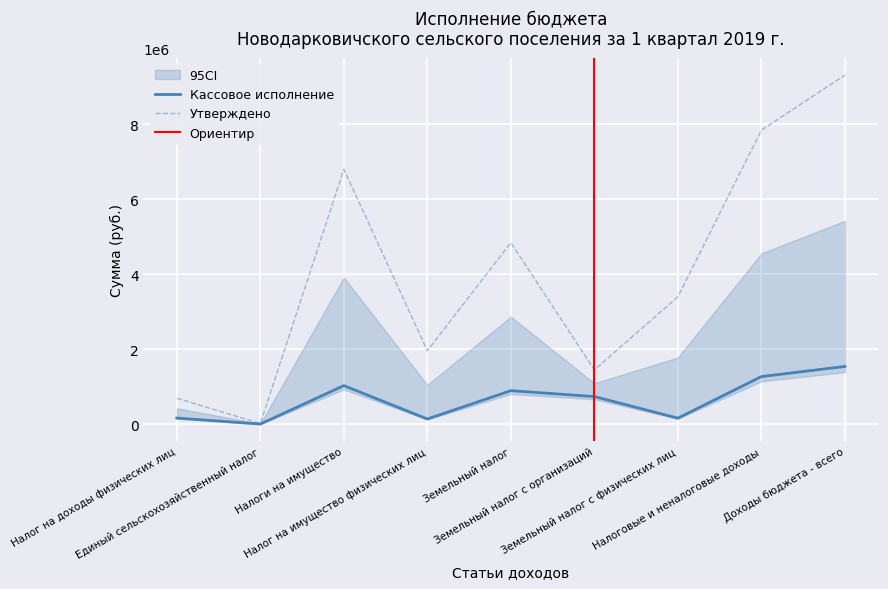

Is it true that Утверждено на 2019 год equals 9307453.0 at Доходы бюджета - всего?

True